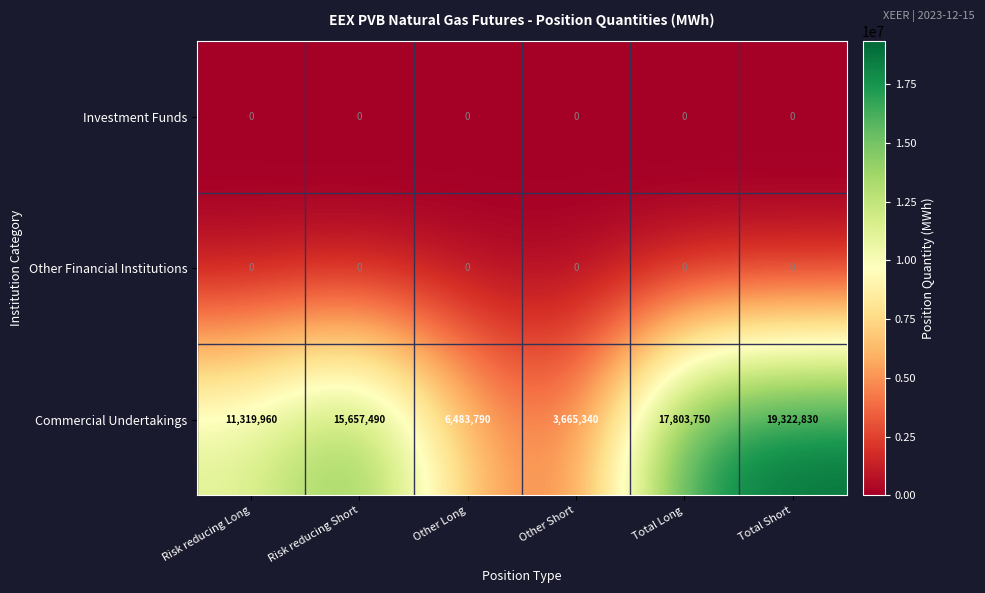

Which series has the widest spread of values?

Commercial Undertakings